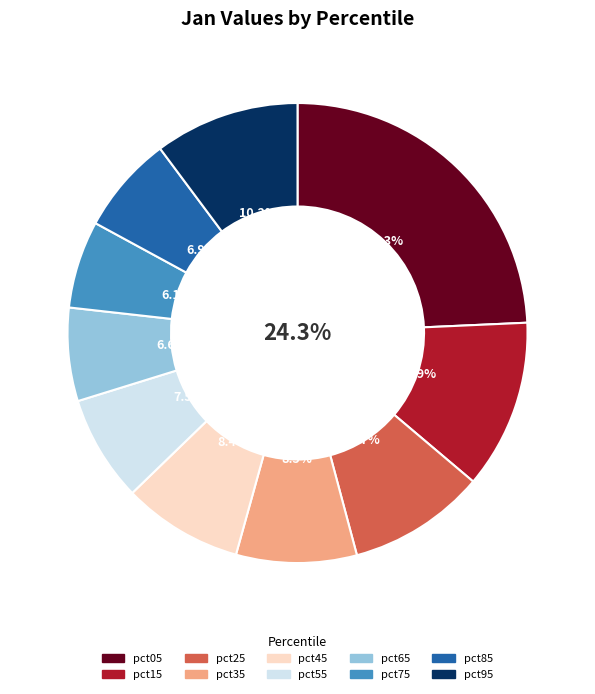

To the nearest percent, what portion does pct95 represent?

10%